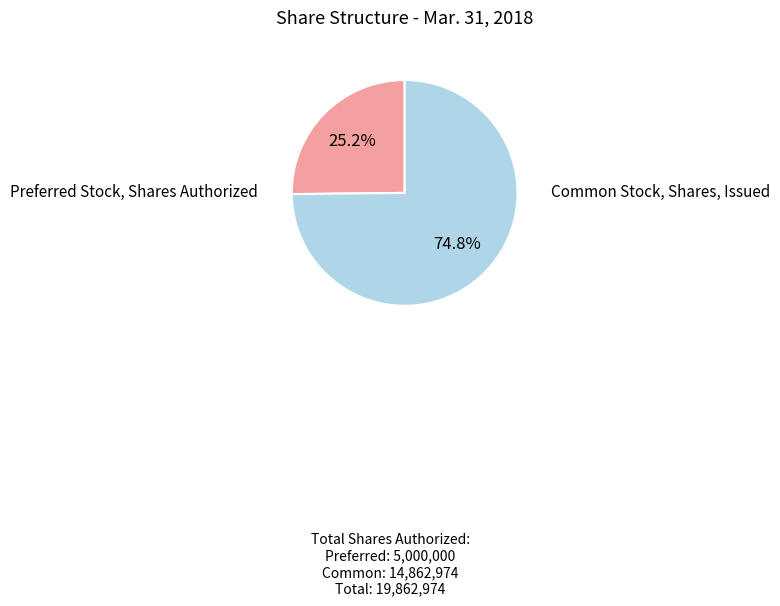

Does any single category account for the majority?

Yes